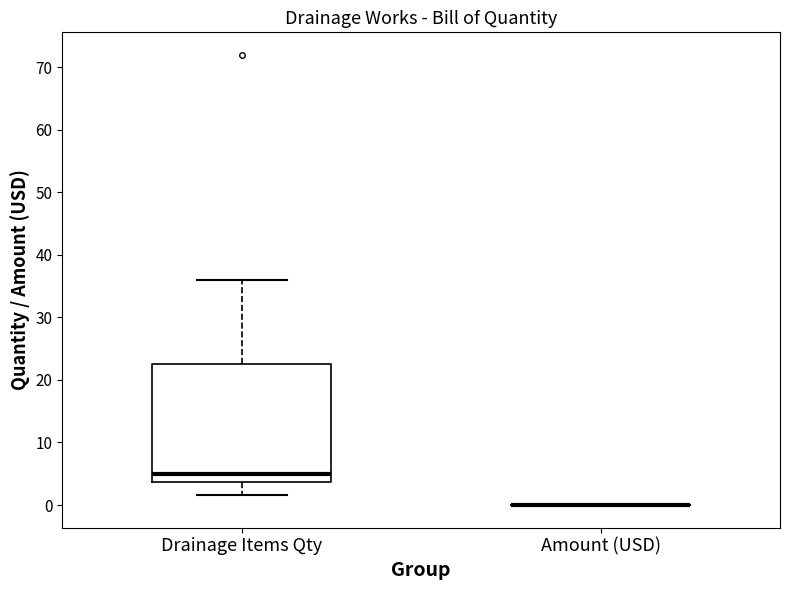

Comparing the boxes themselves (not the whiskers), which one is the tallest?

Drainage Items Qty